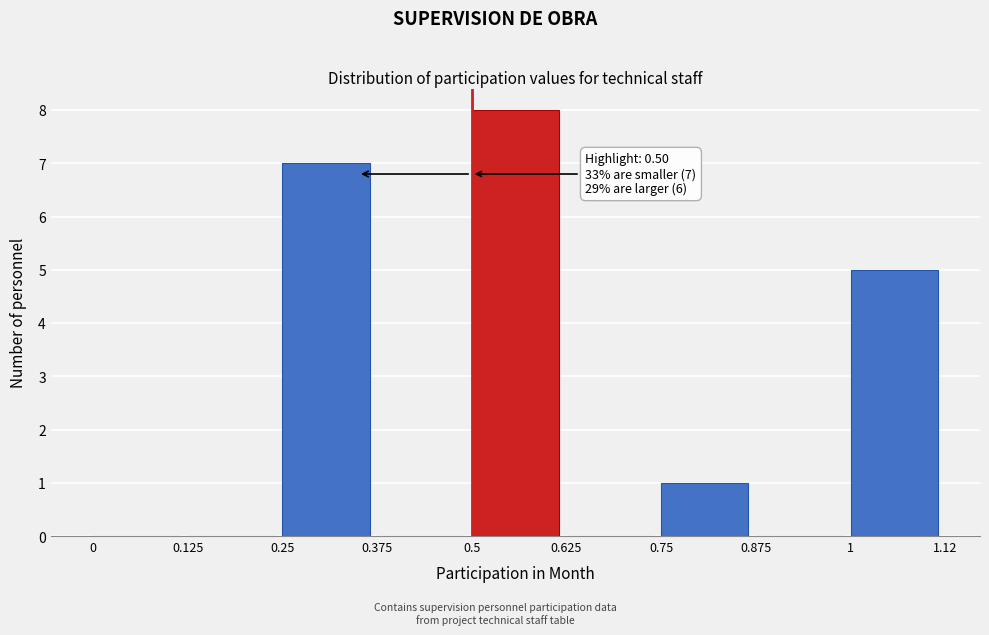

Over which range of the x-axis is the bar tallest?

0.5 to 0.625